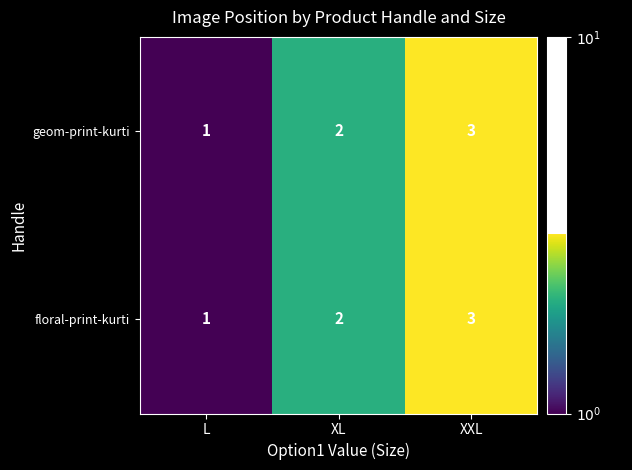

How many data points in floral-print-kurti are less than 2?

1